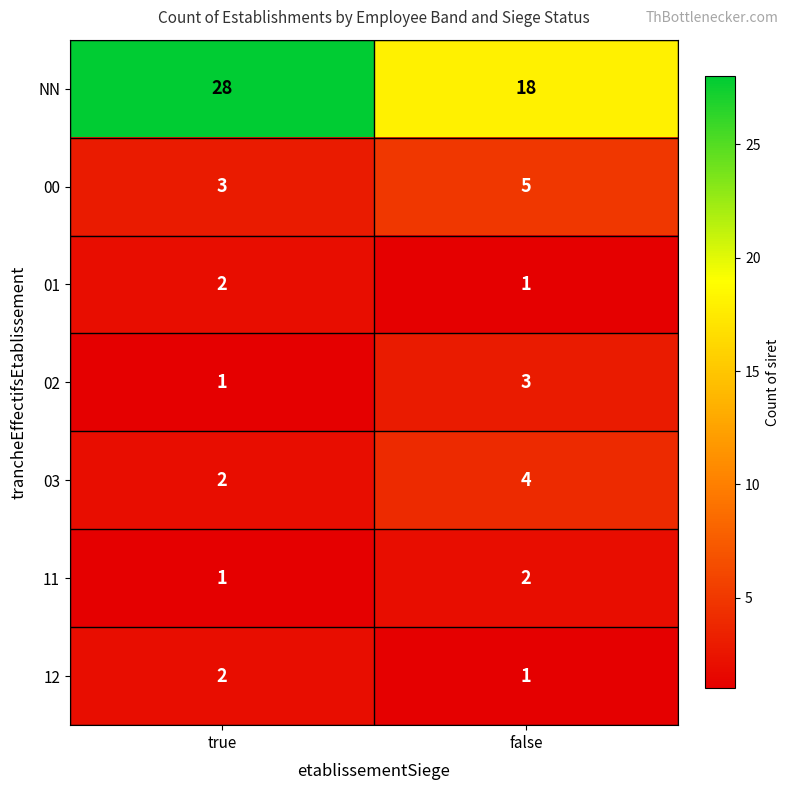

What is the spread (max minus min) of values at false?

17